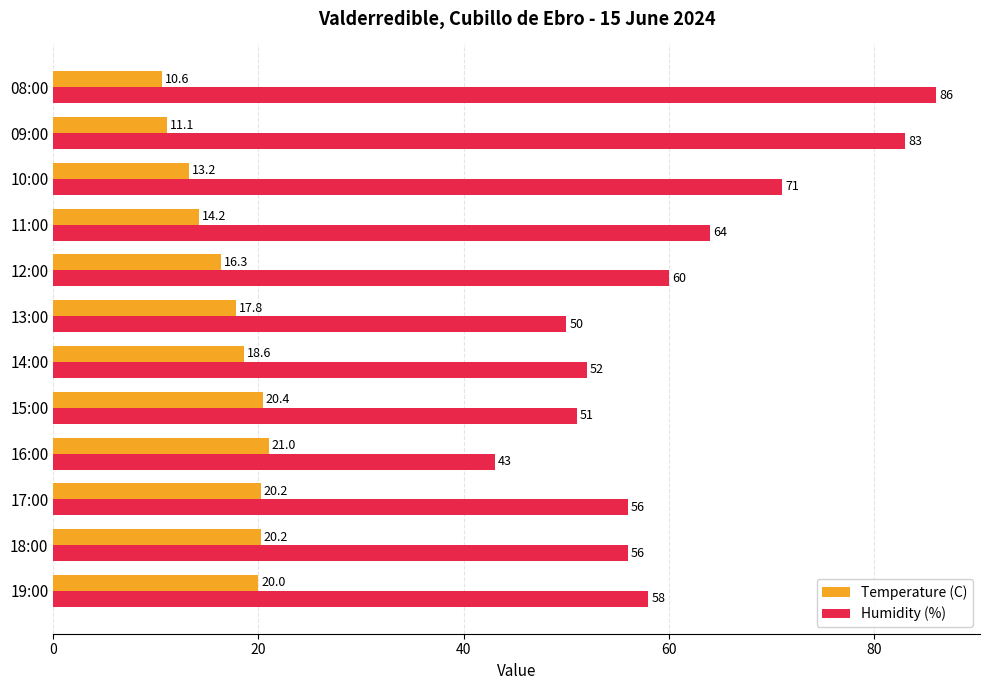

What is the sum of all Humidity (%) values?

730.0